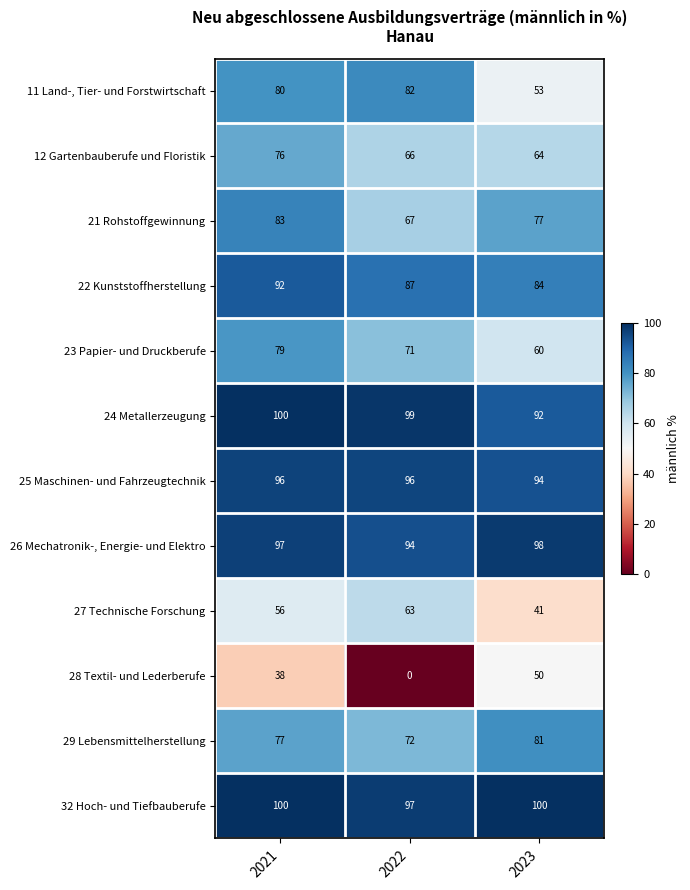

At which category is the sum across all series the highest?

2021